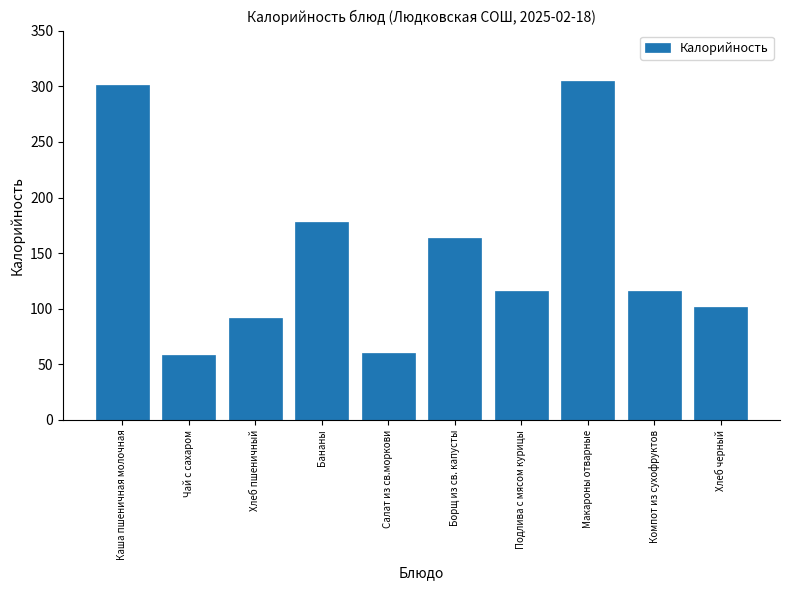

The value at Хлеб пшеничный is 128.6. True or false?

False